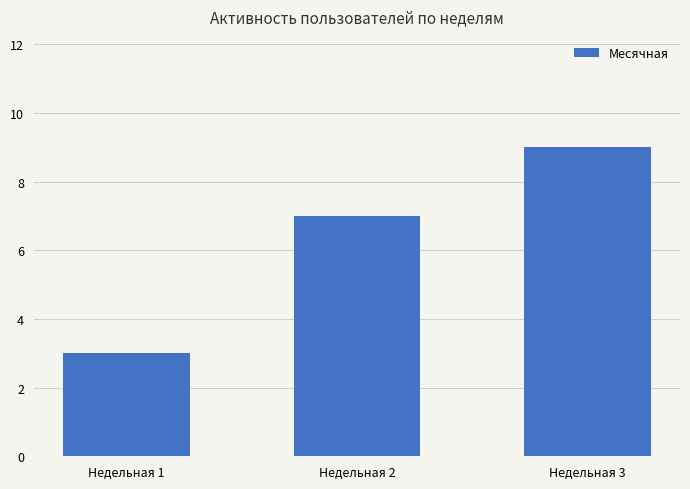

Are the bars horizontal?

No